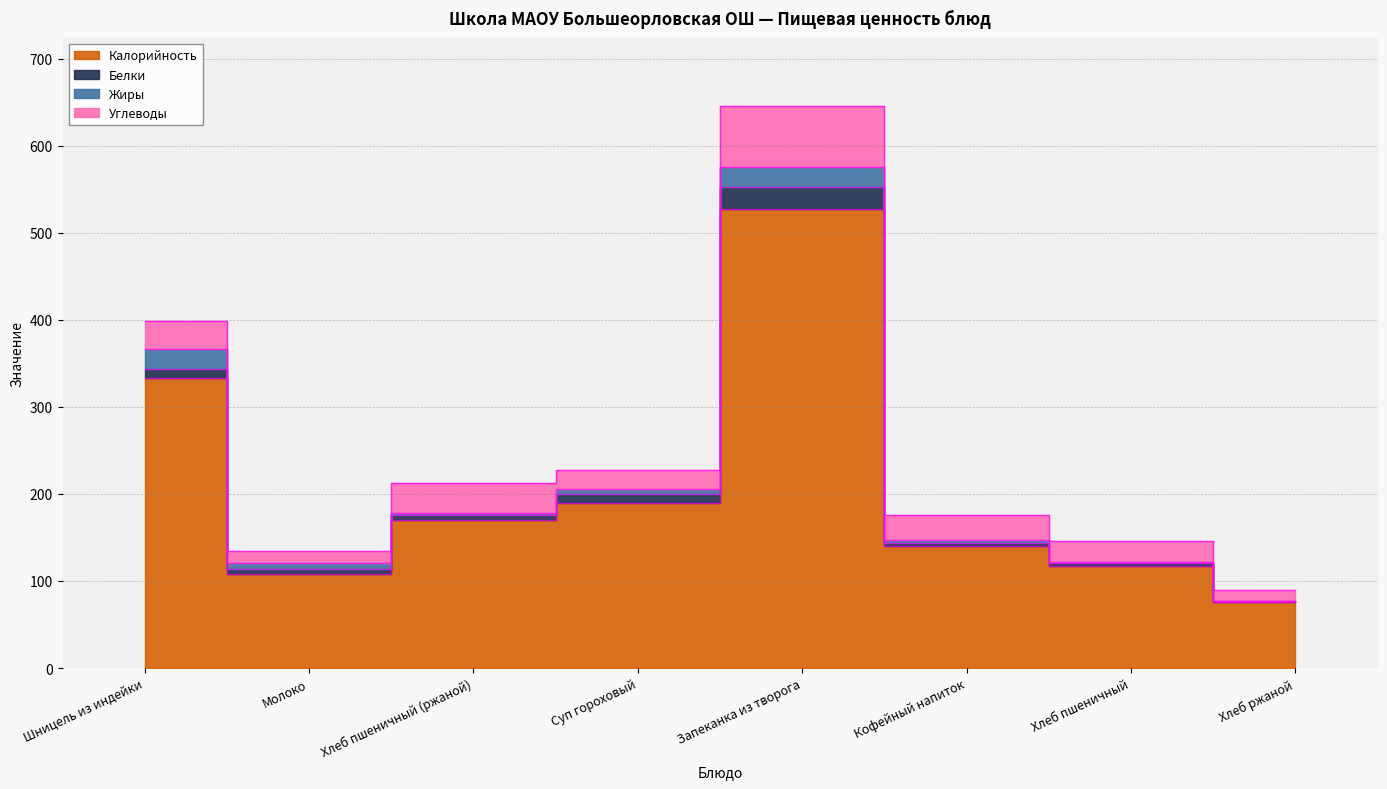

True or false: Углеводы and Калорийность intersect in this chart.

False